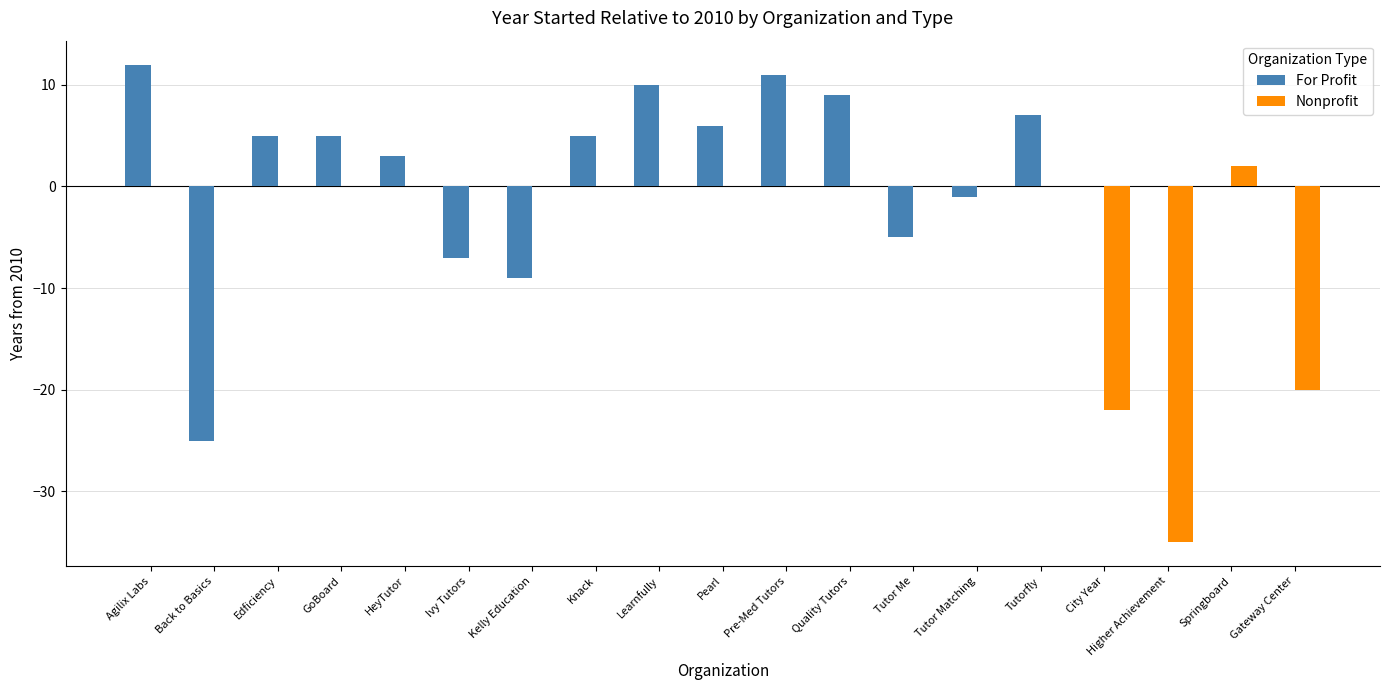

What is the maximum value shown in the chart?

12